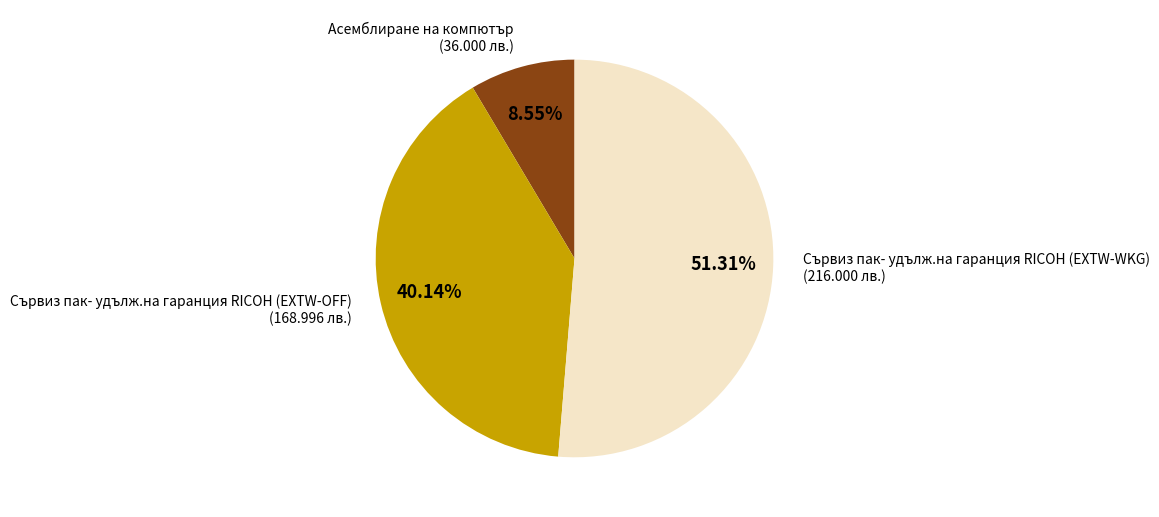

Is there a majority slice in this chart?

Yes